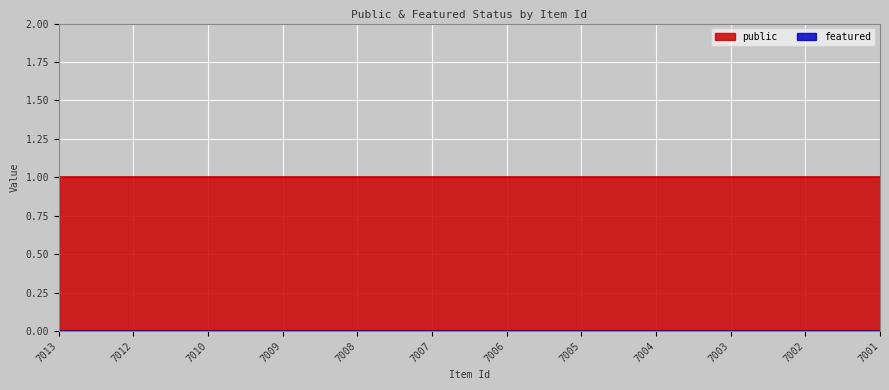

Reading right to left, extract all data points from this chart.

public: 1	1	1	1	1	1	1	1	1	1	1	1
featured: 0	0	0	0	0	0	0	0	0	0	0	0